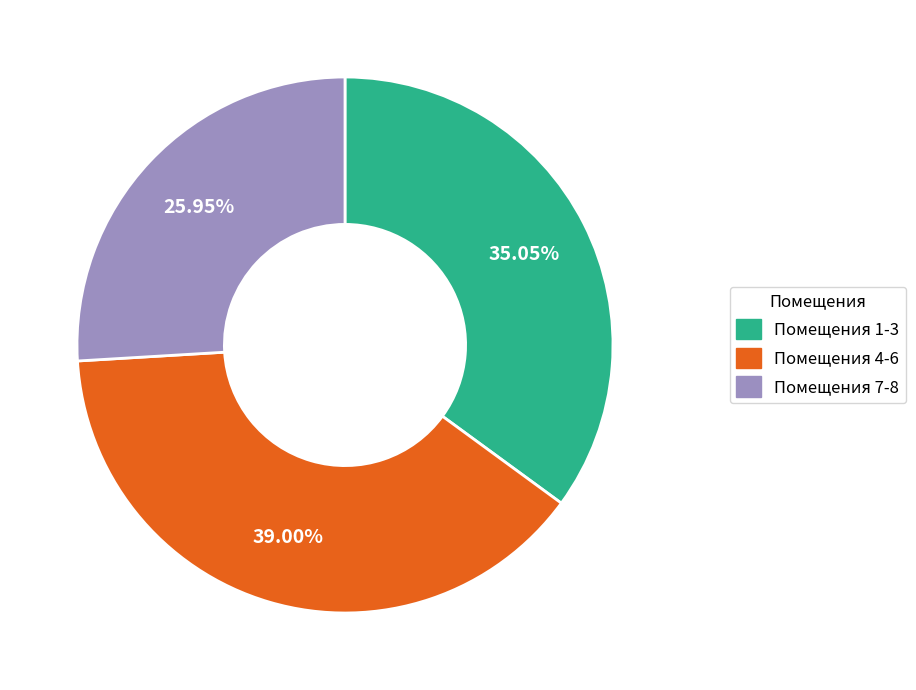

Rank the categories by value from lowest to highest.

Помещения 7-8, Помещения 1-3, Помещения 4-6